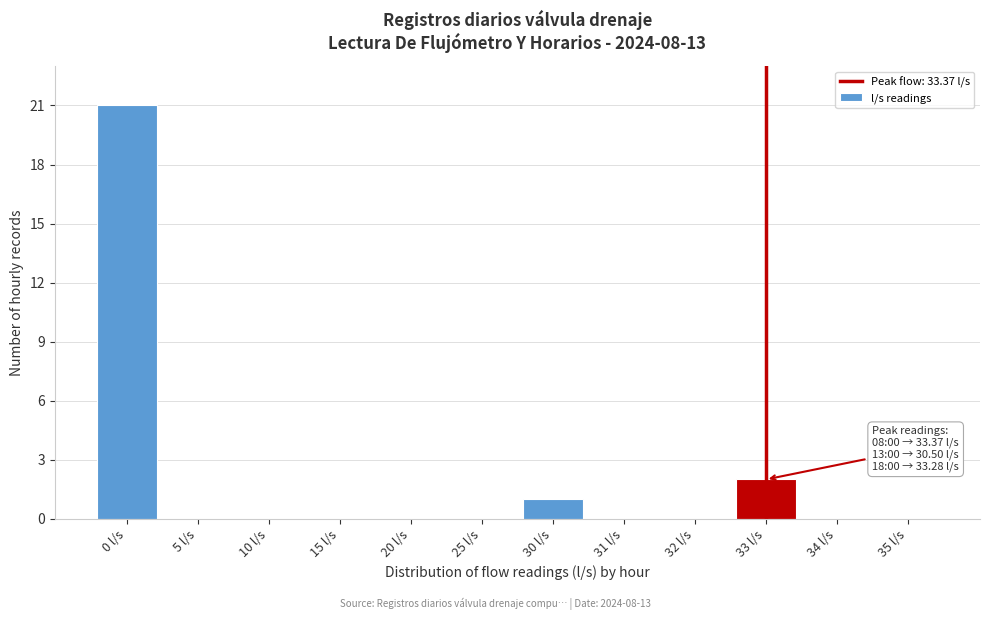

Reading left to right, extract all data points from this chart.

0 l/s=21	5 l/s=0	10 l/s=0	15 l/s=0	20 l/s=0	25 l/s=0	30 l/s=1	31 l/s=0	32 l/s=0	33 l/s=2	34 l/s=0	35 l/s=0